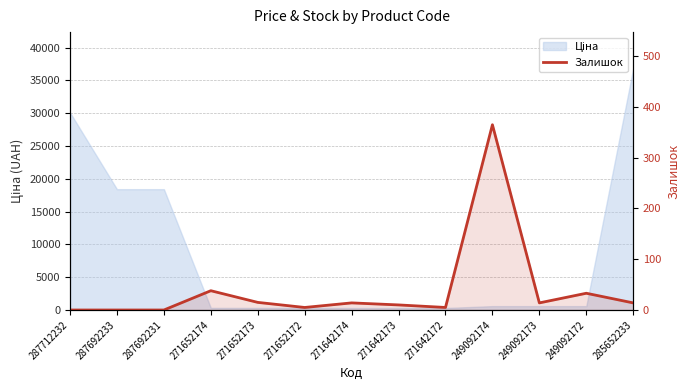

What is the difference between the values at 271652174 and 287712232?

38